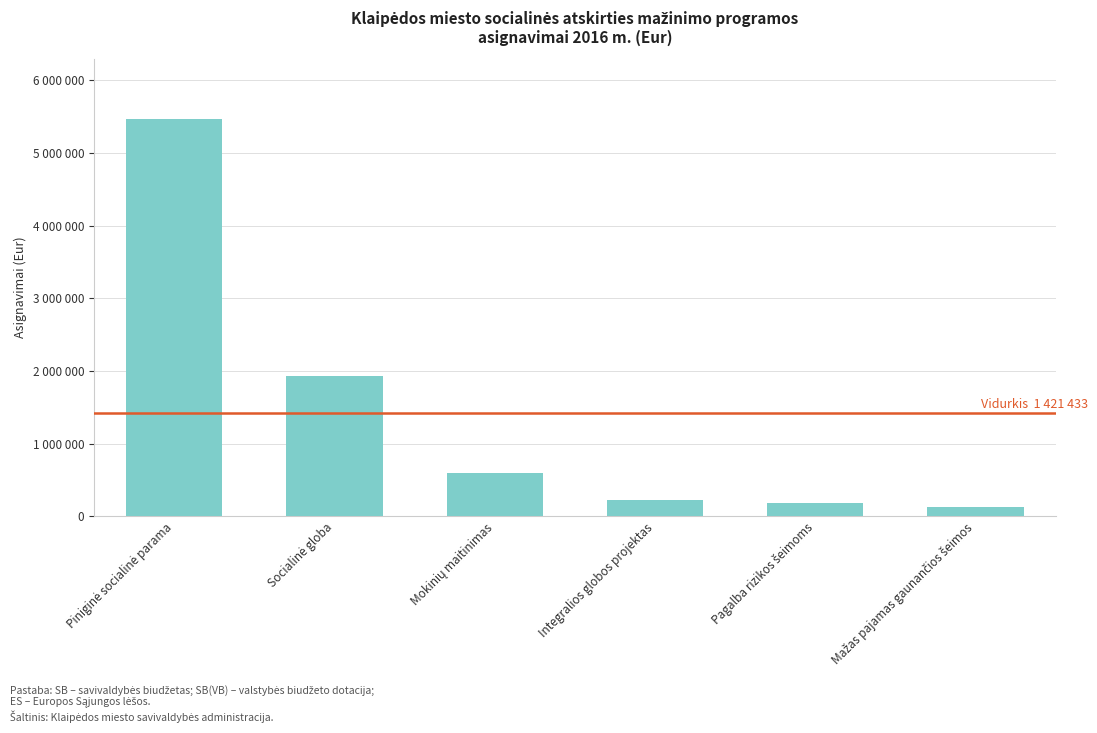

Read the value at Mokinių maitinimas, to the nearest 50.

589700